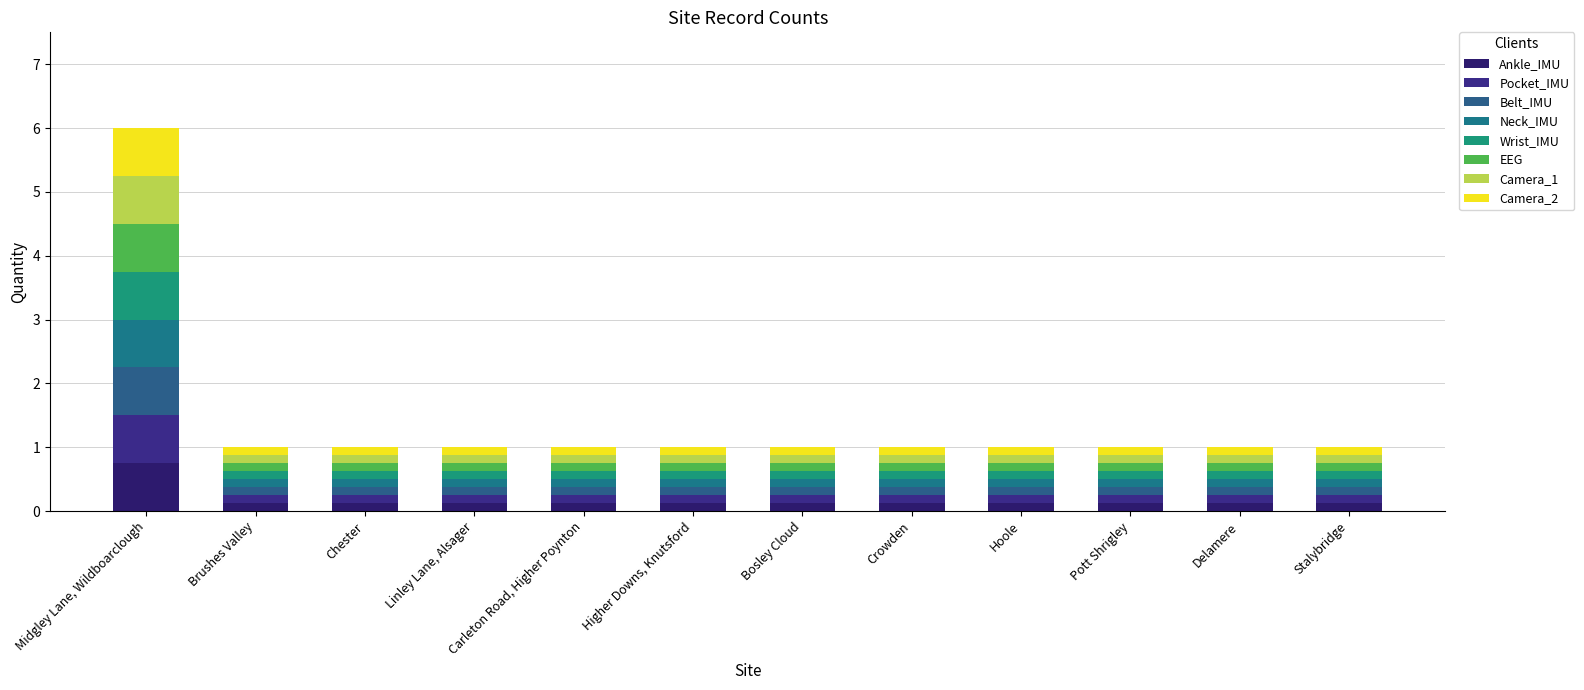

Are the bars grouped side by side (vs. stacked)?

No